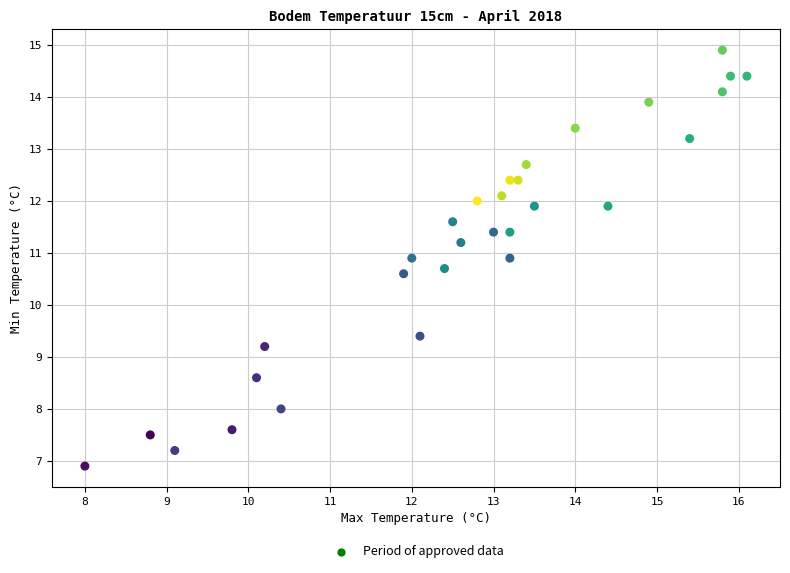

What is the range of X values (max minus min)?

8.1